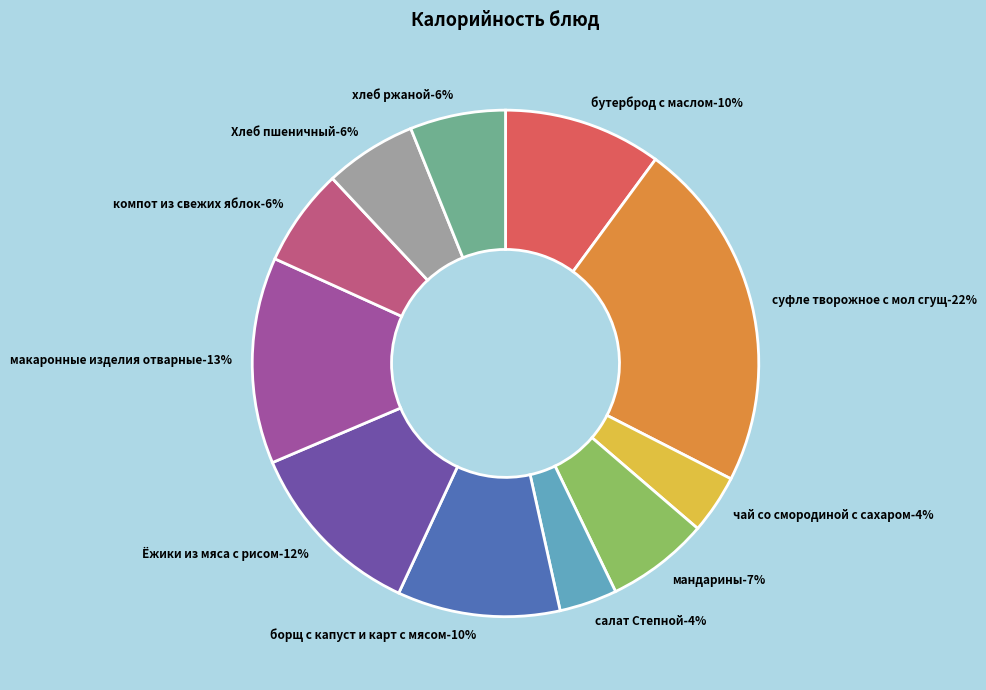

What percentage is the хлеб ржаной slice, to the nearest percent?

6%